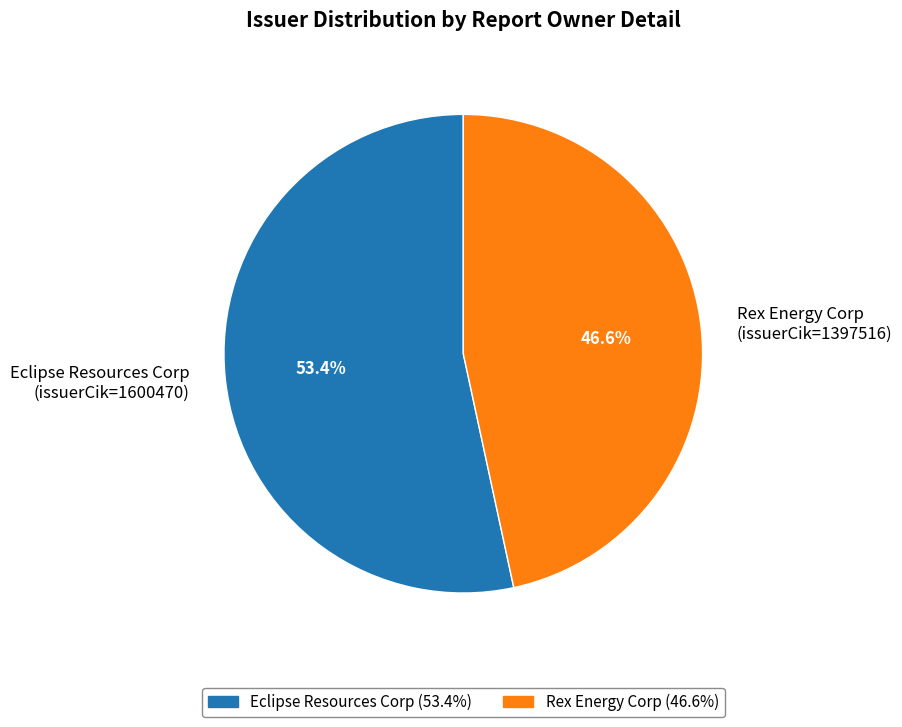

Which slice is the largest?

Eclipse Resources Corp (issuerCik=1600470)